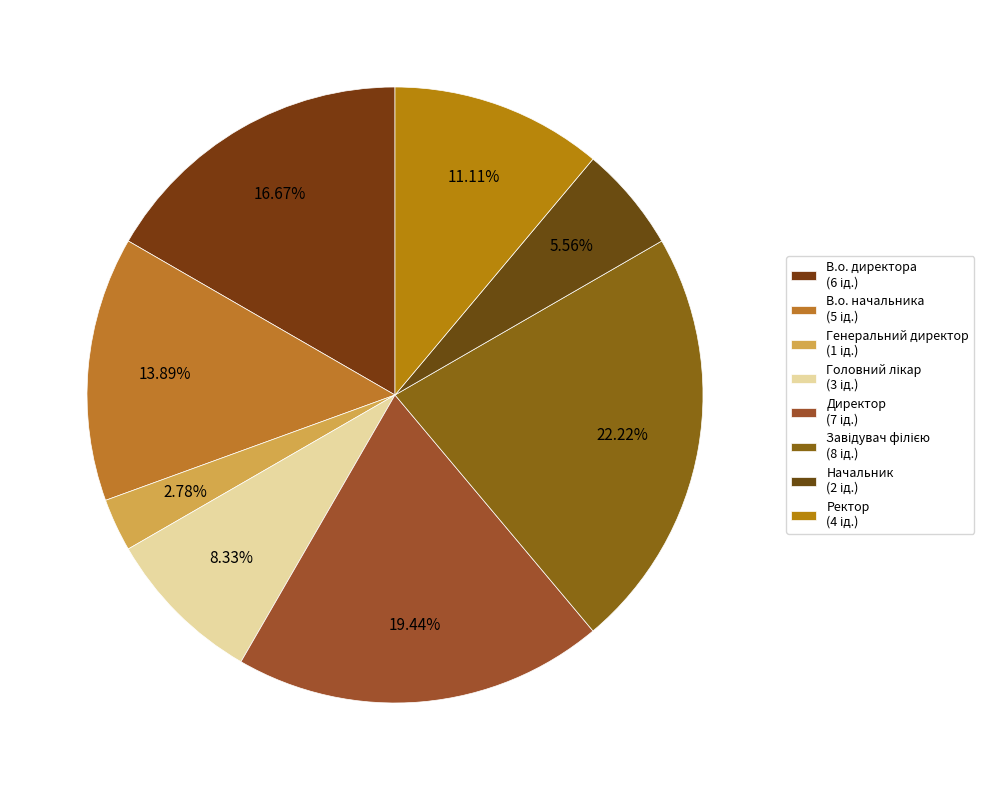

How many segments does this pie chart have?

8